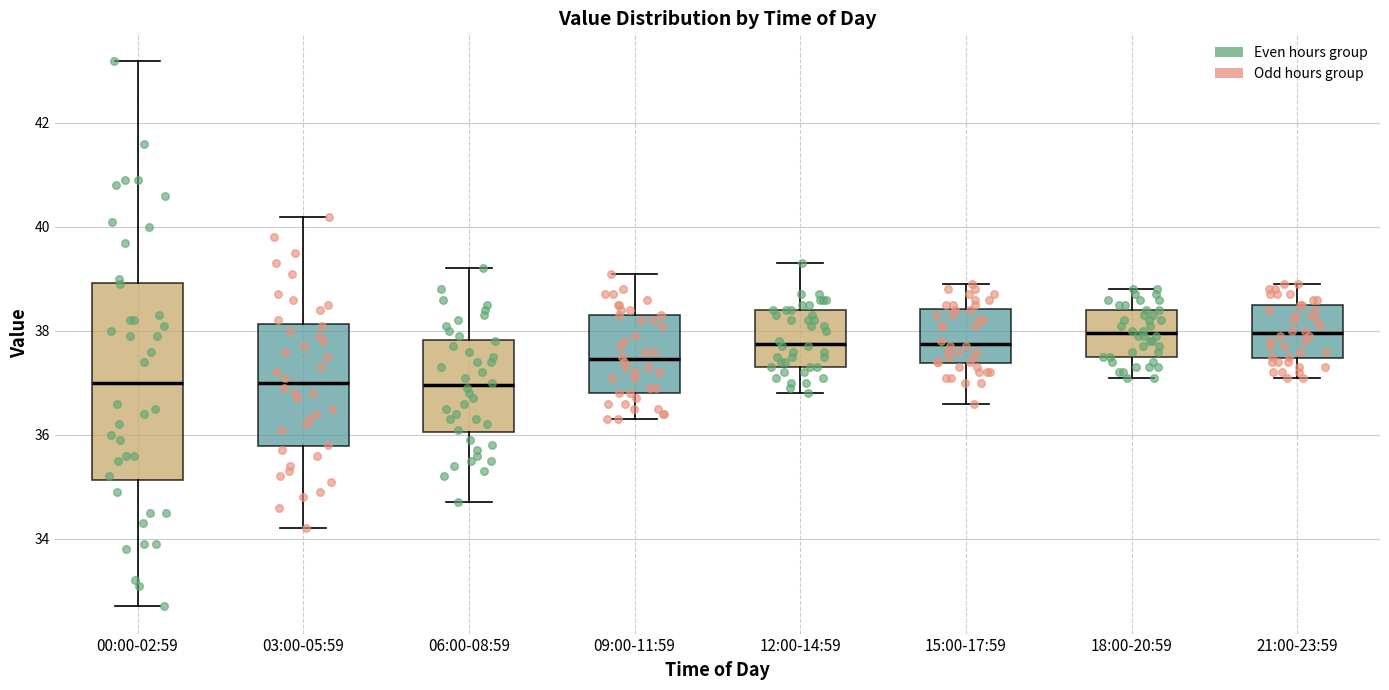

Where does the median line of the box for 06:00-08:59 sit on the y-axis? The values are not printed on the chart, so give them approximately, as read against the axis.

37.0